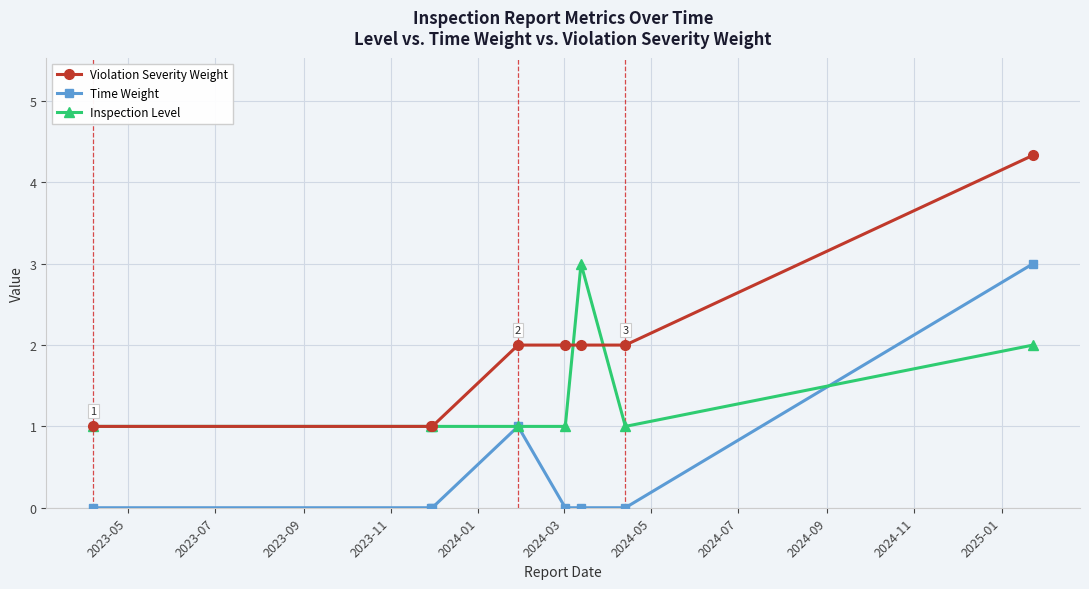

What is the value of the Inspection Level point at the 2nd from the left?

1.0